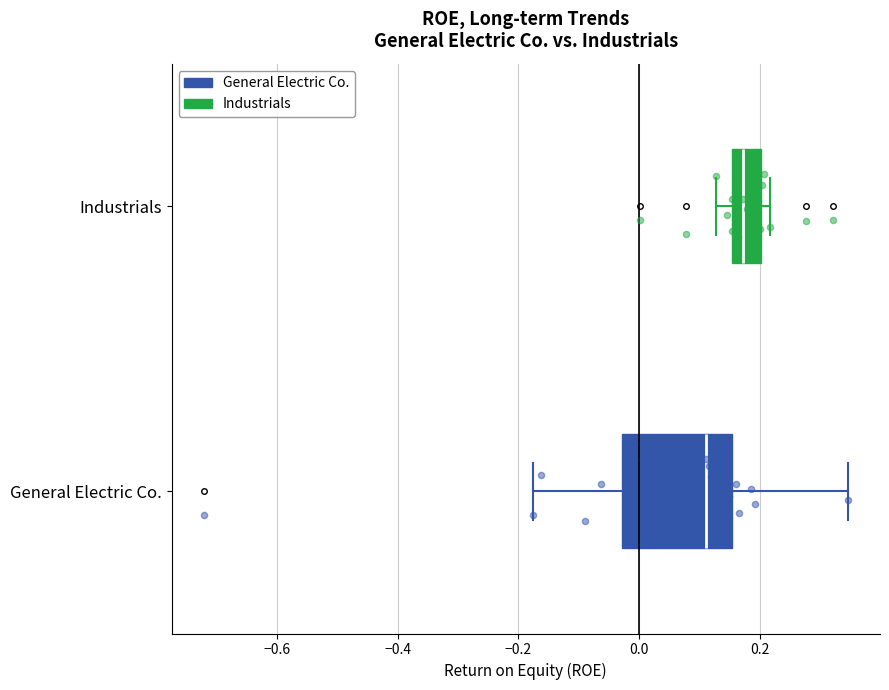

Reading bottom to top, transcribe this box plot: for each box, give where its median line is, the range the box spans, and where its two whiskers end, as read against the x-axis. The values are not printed on the chart, so give them approximately, as read against the axis.

General Electric Co.: median 0.12, box -0.02 to 0.16, whiskers -0.18 to 0.34
Industrials: median 0.18, box 0.16 to 0.20, whiskers 0.12 to 0.22